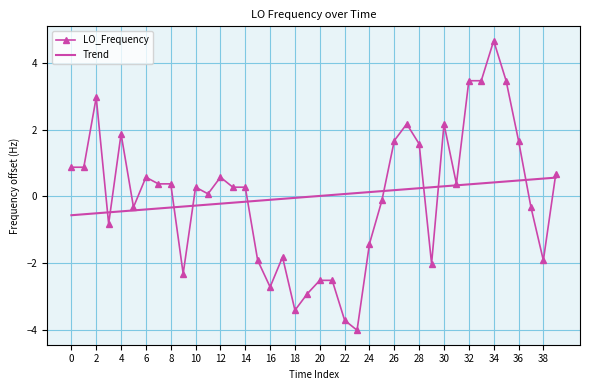

Which series has the largest range (max minus min)?

LO_Frequency